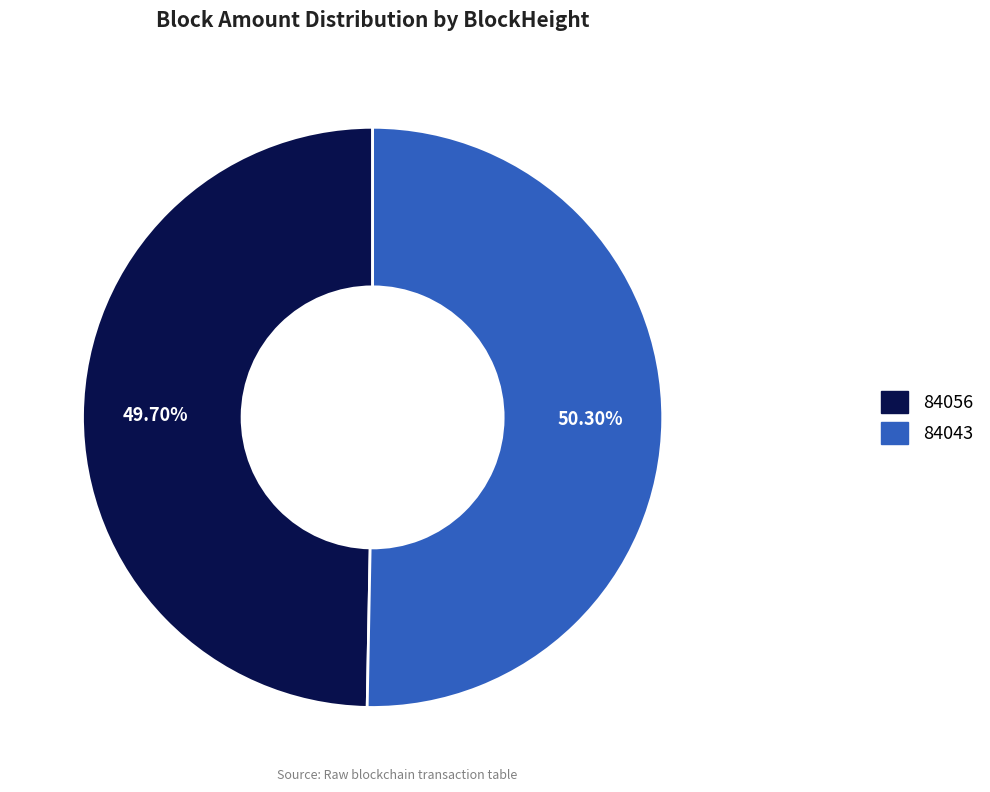

Combined, what portion of the pie is 84043 and 84056?

100.0%